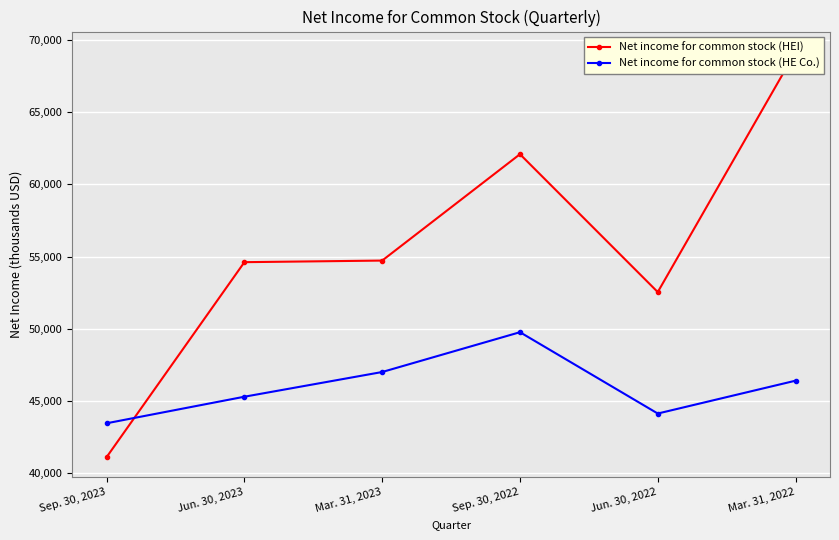

Where is the first local maximum for Net income for common stock (HE Co.)?

Sep. 30, 2022